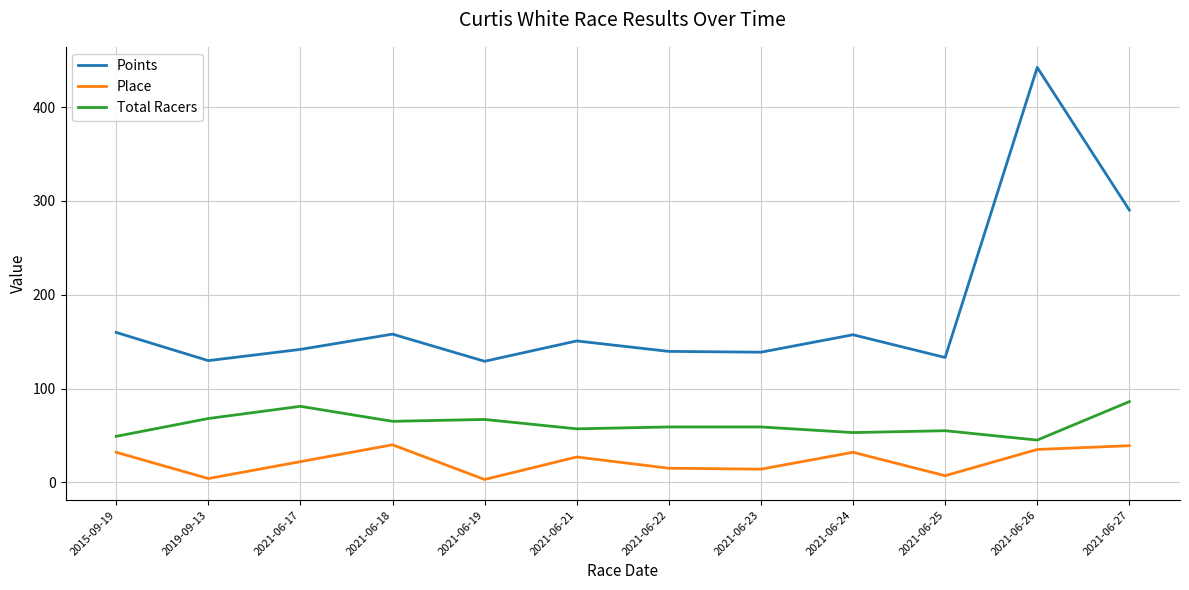

How many interior local valleys does the Place series have?

4